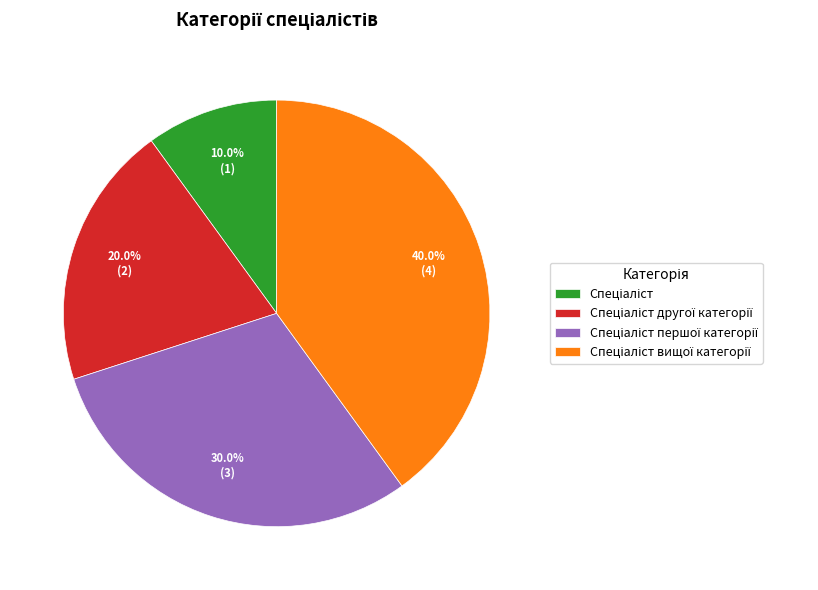

Is there a majority slice in this chart?

No